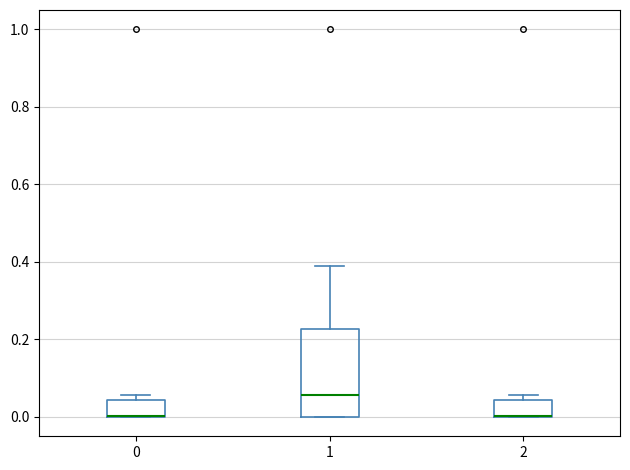

Reading left to right, transcribe this box plot: for each box, give where its median line is, the range the box spans, and where its two whiskers end, as read against the y-axis. The values are not printed on the chart, so give them approximately, as read against the axis.

0: median 0.00 (drawn on the box's lower edge), box 0.00 to 0.04, whiskers 0.00 to 0.06
1: median 0.06, box 0.00 to 0.22, whiskers 0.00 to 0.38
2: median 0.00 (drawn on the box's lower edge), box 0.00 to 0.04, whiskers 0.00 to 0.06